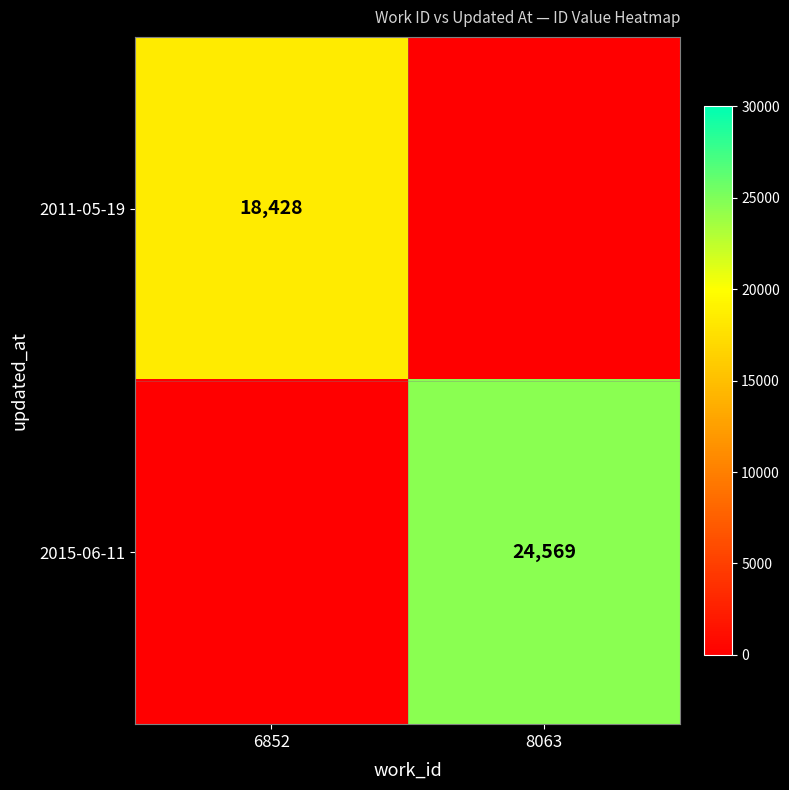

Is it true that 2015-06-11 equals 7573 at 8063?

False